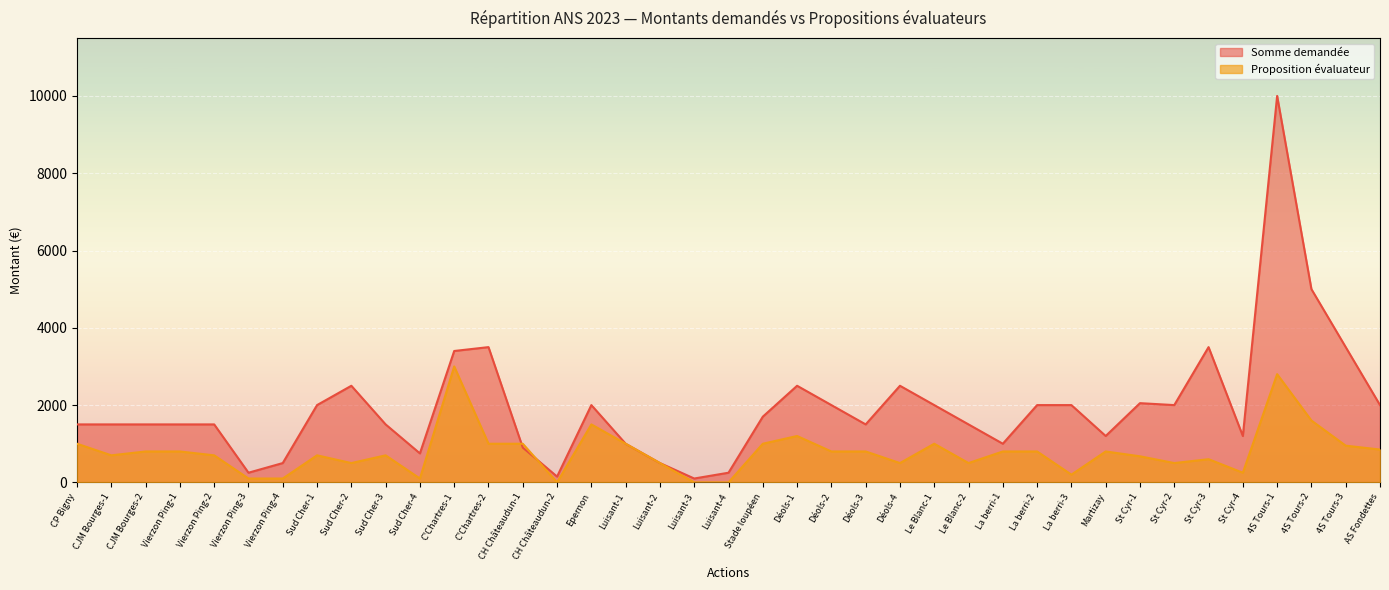

What is the average value of the Somme demandée series?

1947